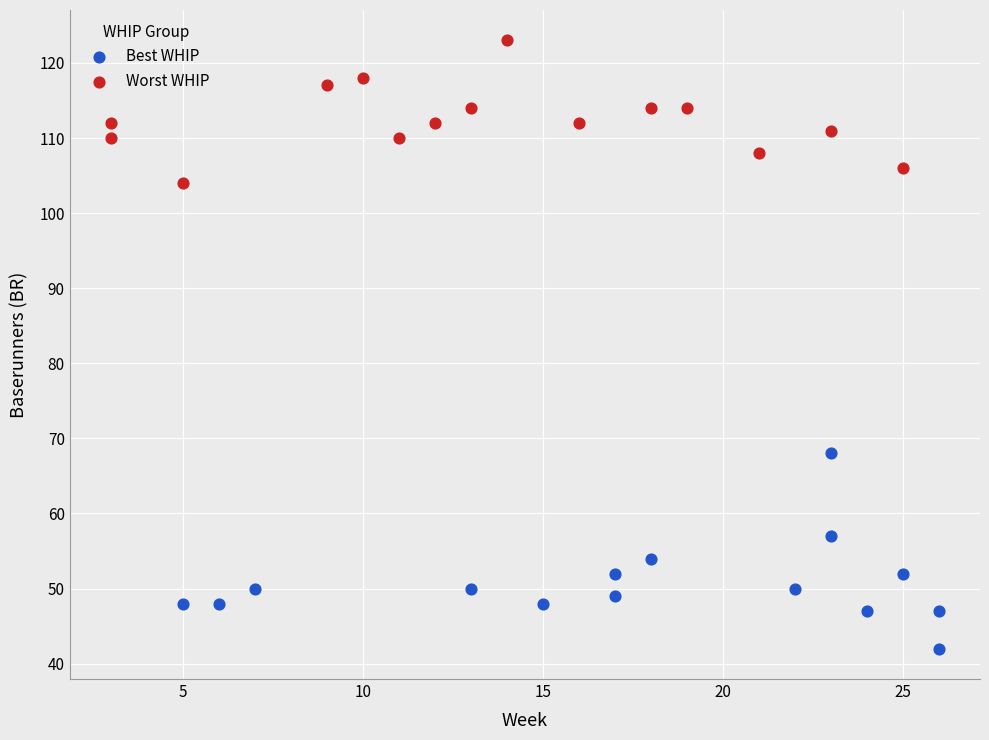

What are all the series names shown in the legend?

Best WHIP, Worst WHIP